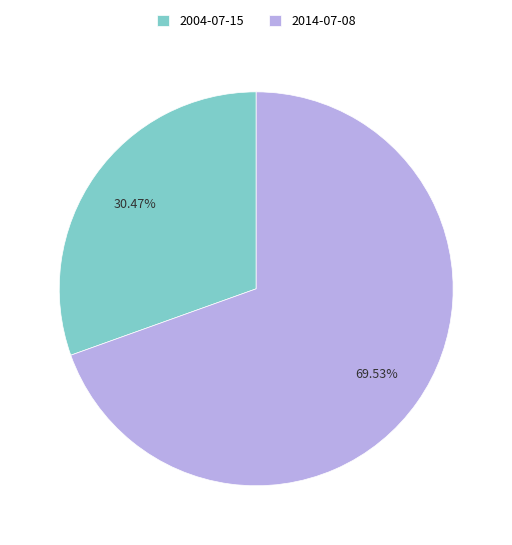

Which slice represents more than half of the pie?

2014-07-08